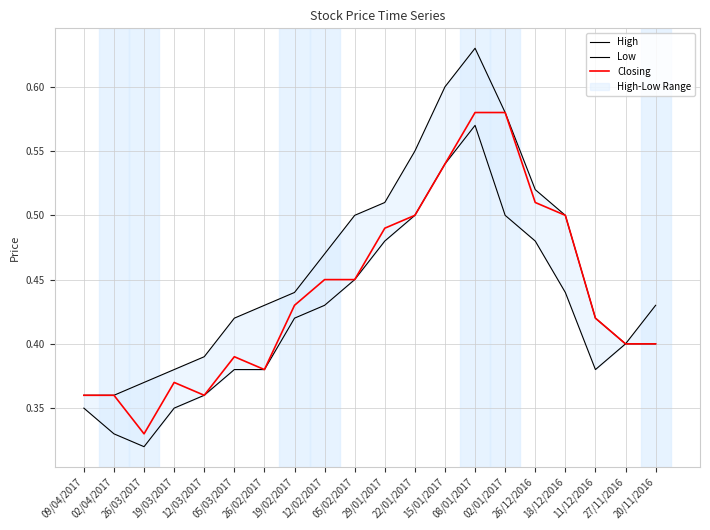

Which series has the largest range (max minus min)?

High